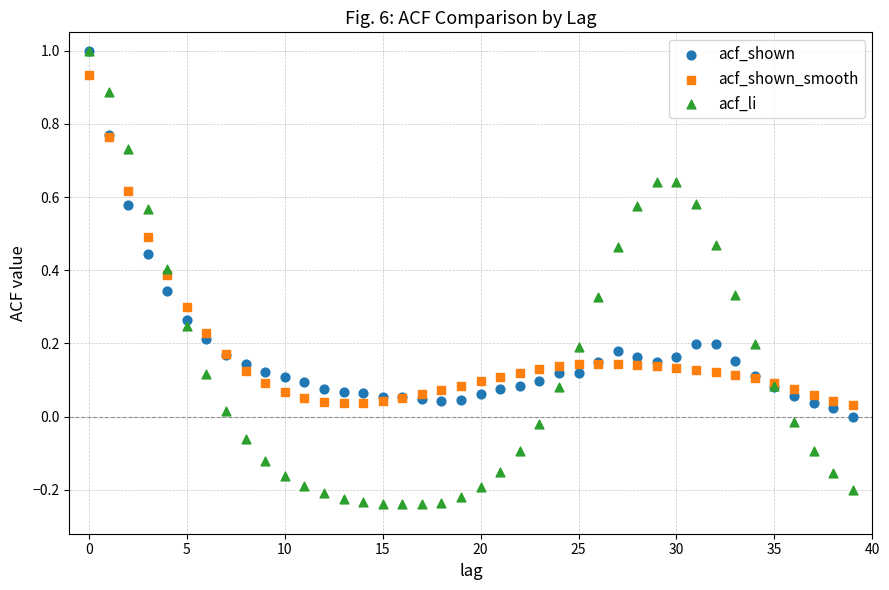

What are all the series names shown in the legend?

acf_shown, acf_shown_smooth, acf_li